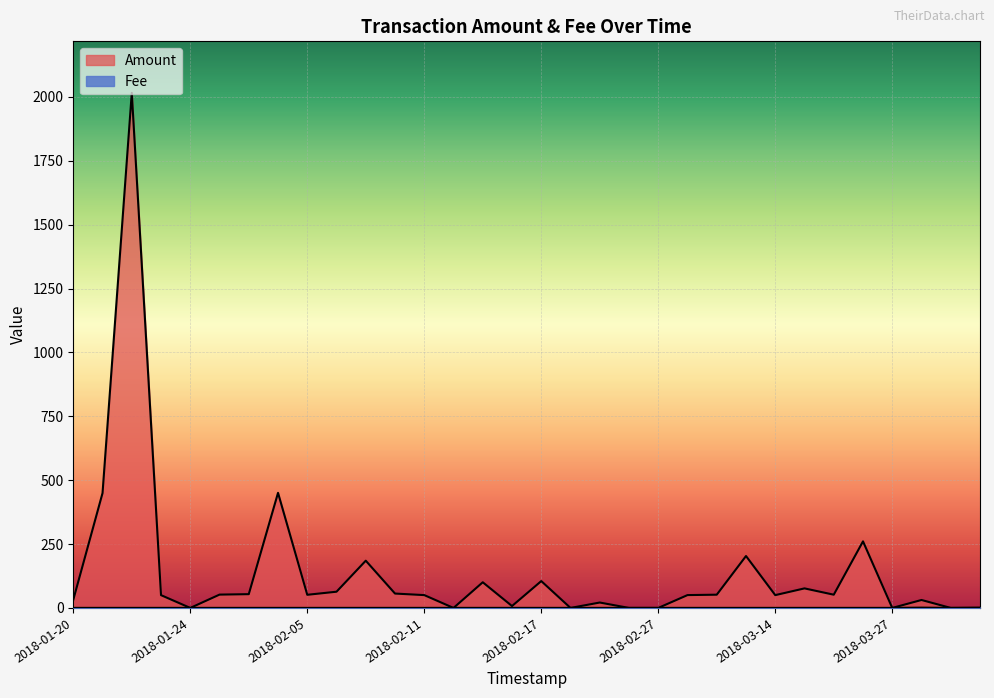

Between 2018-02-15 and 2018-02-27, which is larger?

2018-02-27